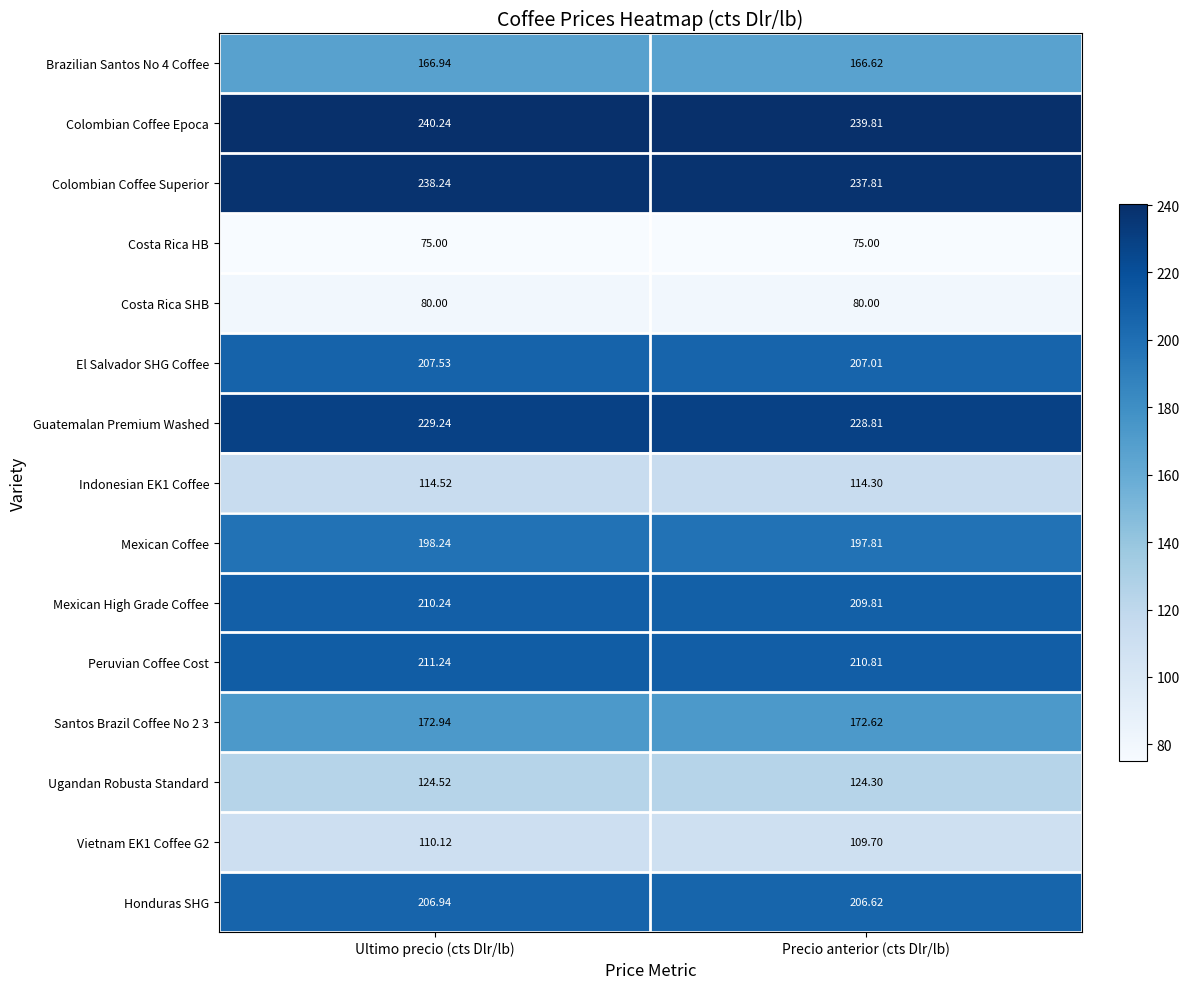

List the labels in order of Indonesian EK1 Coffee value, smallest first.

Precio anterior (cts Dlr/lb), Ultimo precio (cts Dlr/lb)